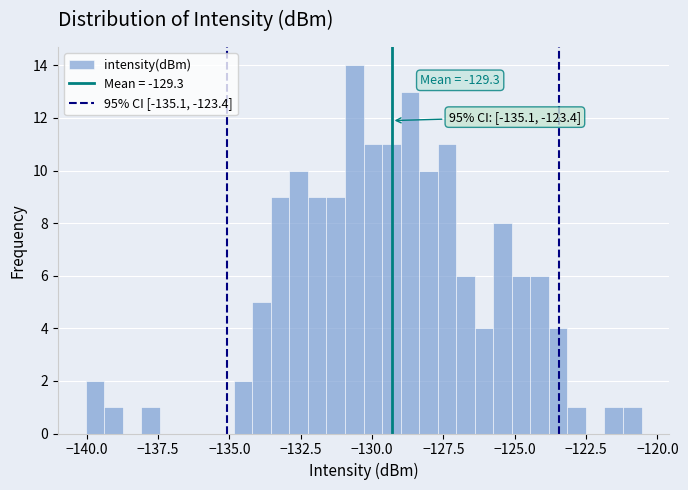

Around what value on the x-axis is the tallest bar? Give the approximate position of its centre, as read against the axis.

-130.5